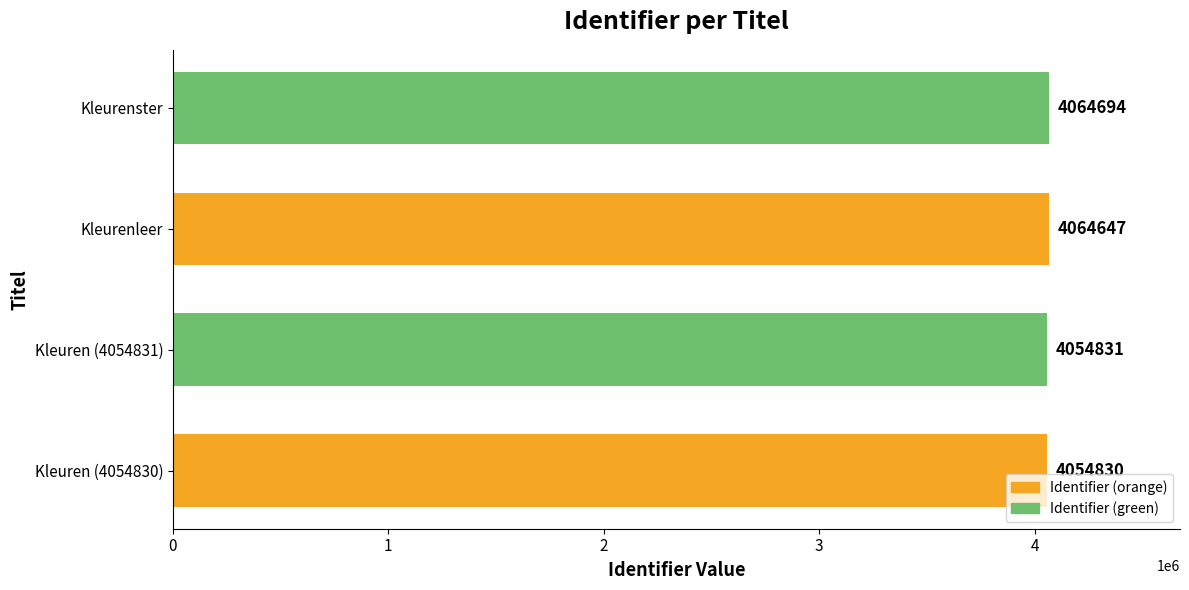

Reading top to bottom, transcribe all the data shown in this chart.

4064694	4064647	4054831	4054830